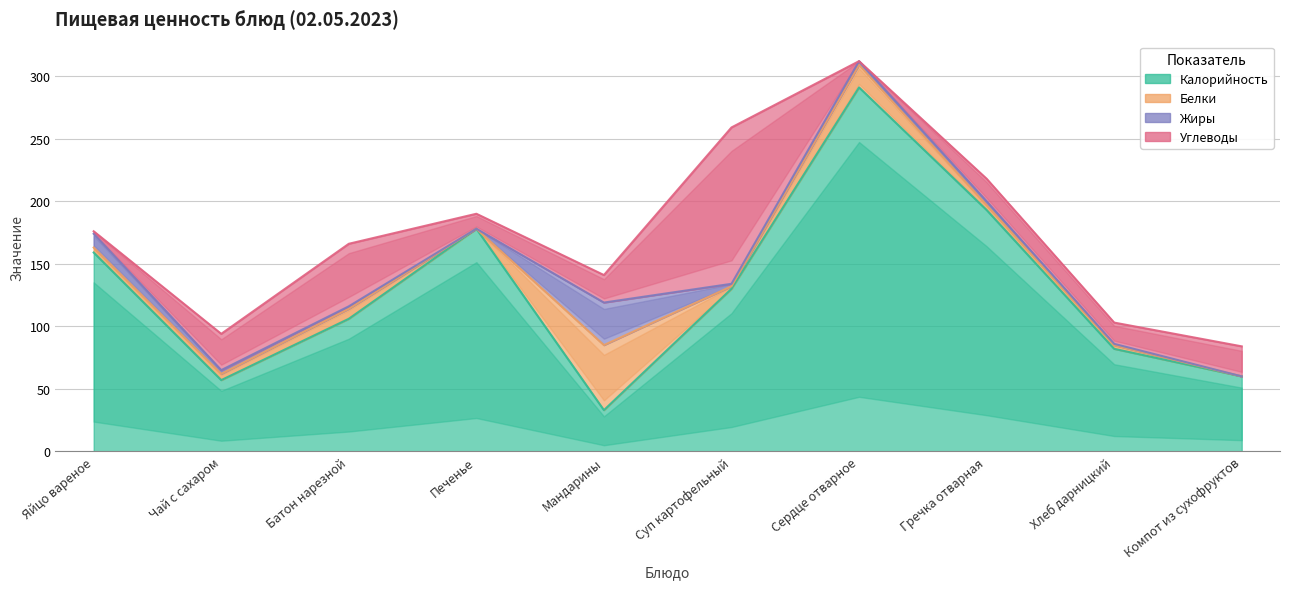

What is the total value across all series at Хлеб дарницкий?

103